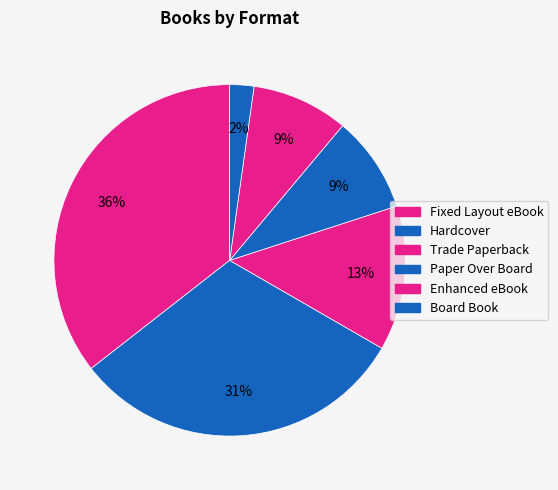

What is the smallest slice in the pie chart?

Board Book